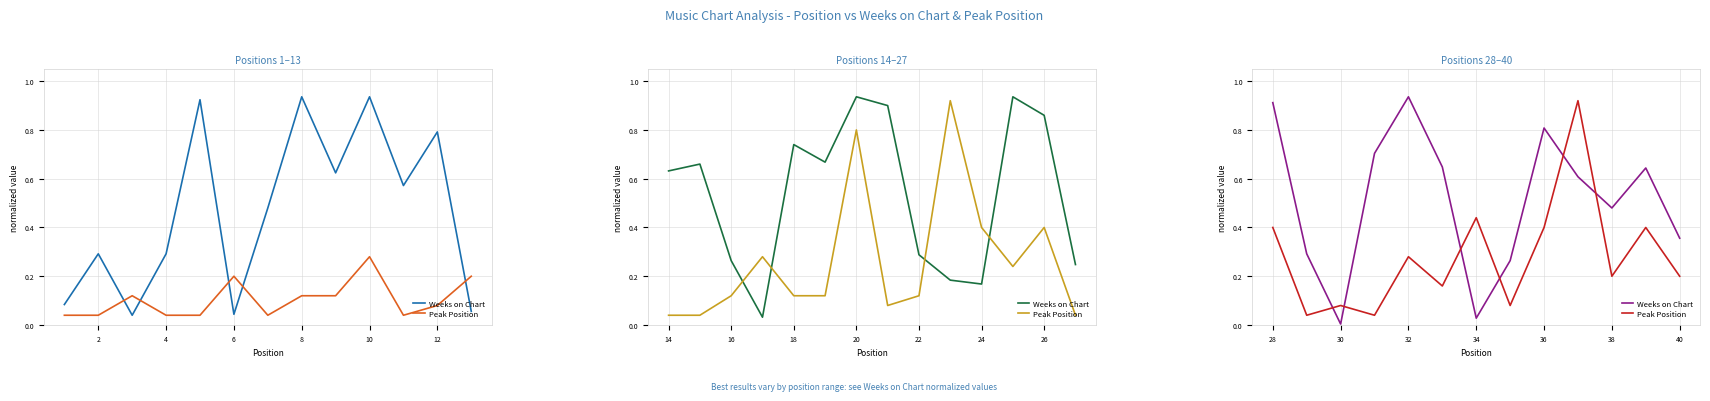

True or false: Weeks on Chart has a value of 0.0 at 34.

False